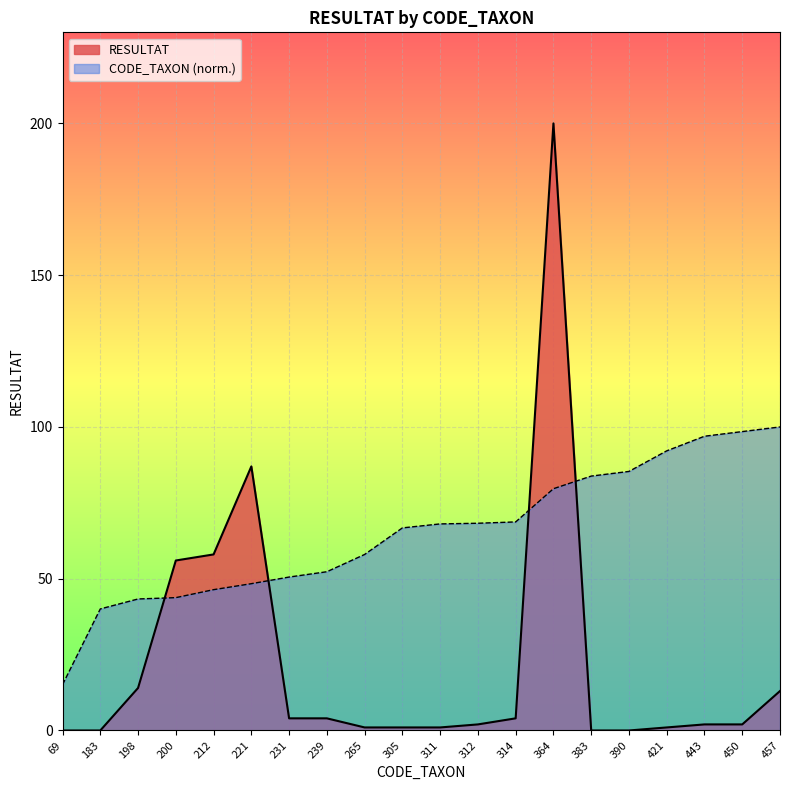

True or false: CODE_TAXON has a value of 40.0 at 183.

True